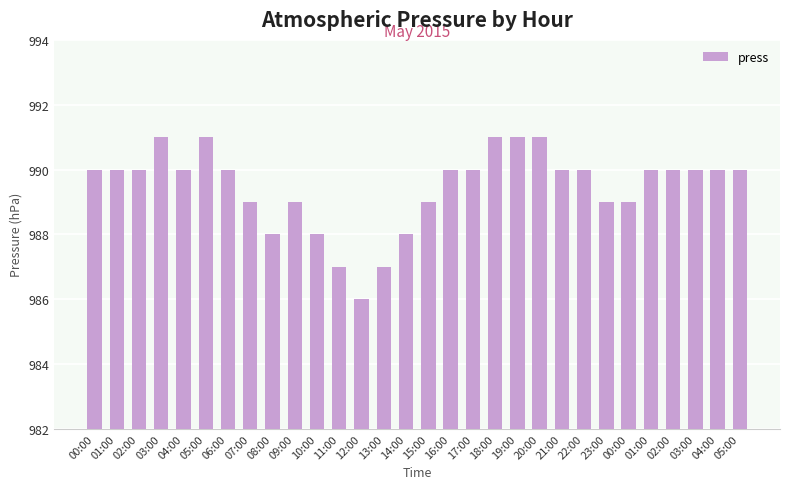

What is the smallest value displayed?

986